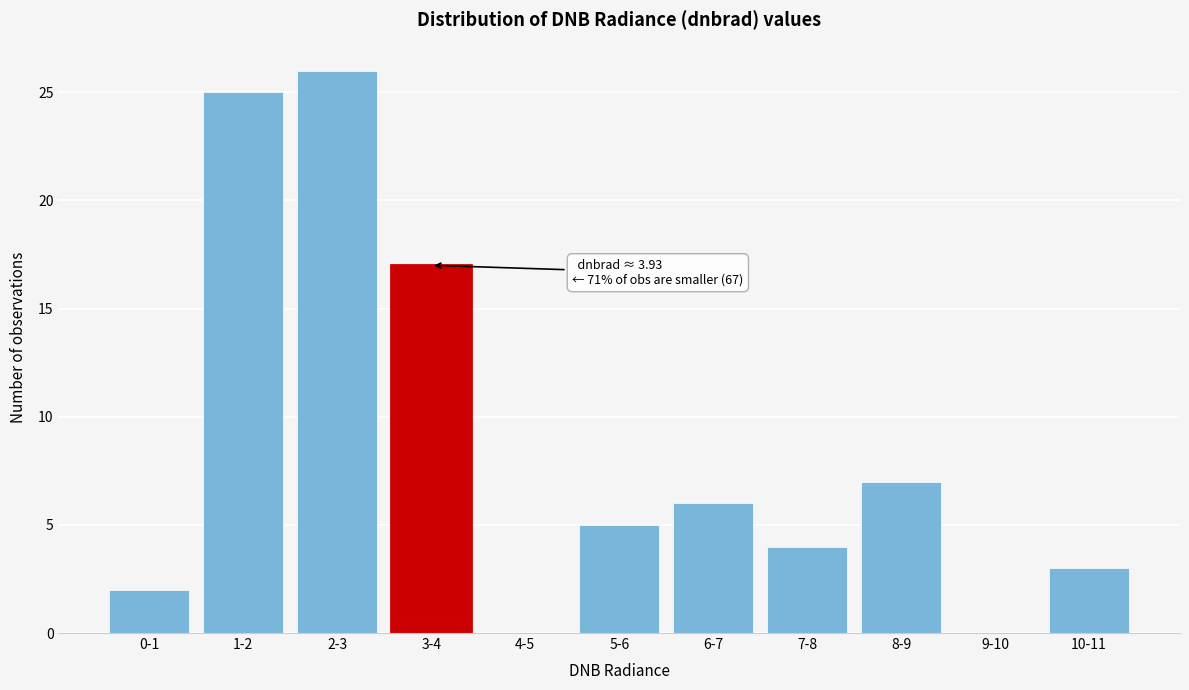

Reading left to right, transcribe all the data shown in this chart.

0-1=2	1-2=25	2-3=26	3-4=17	4-5=0	5-6=5	6-7=6	7-8=4	8-9=7	9-10=0	10-11=3